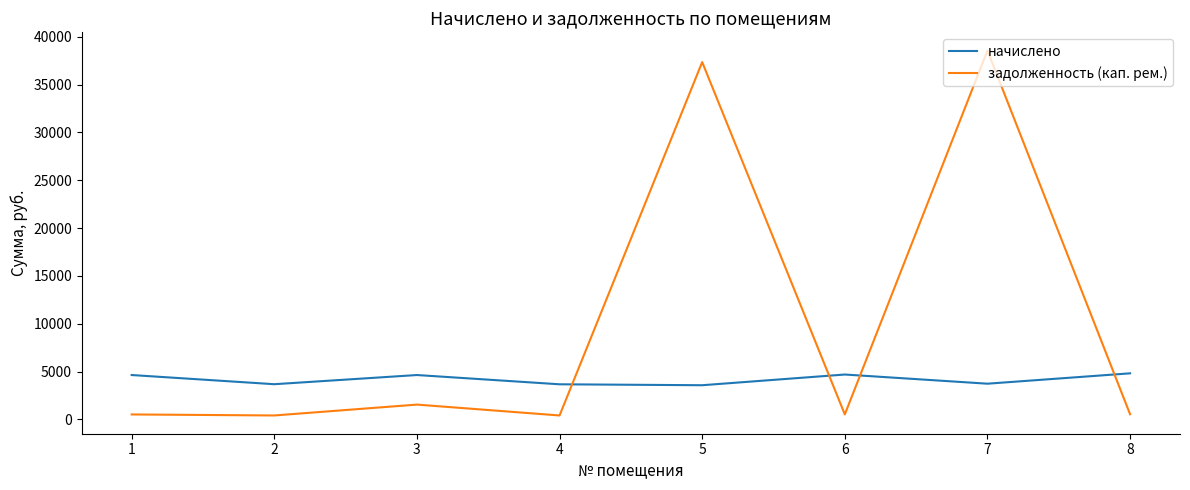

Where does the задолженность (кап. рем.) series first go above 534?

3